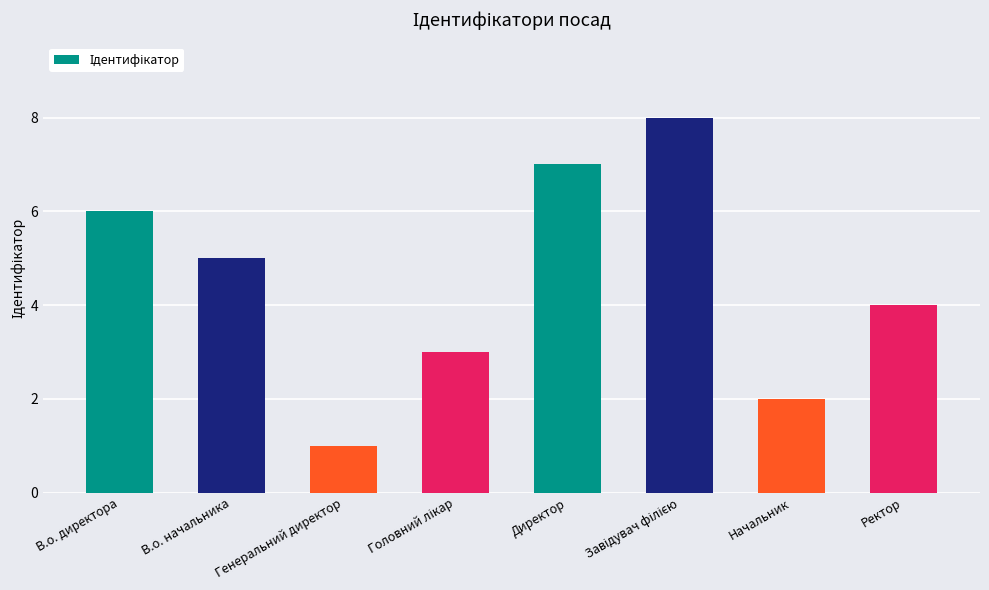

What is the label of the 7th bar from the right?

В.о. начальника